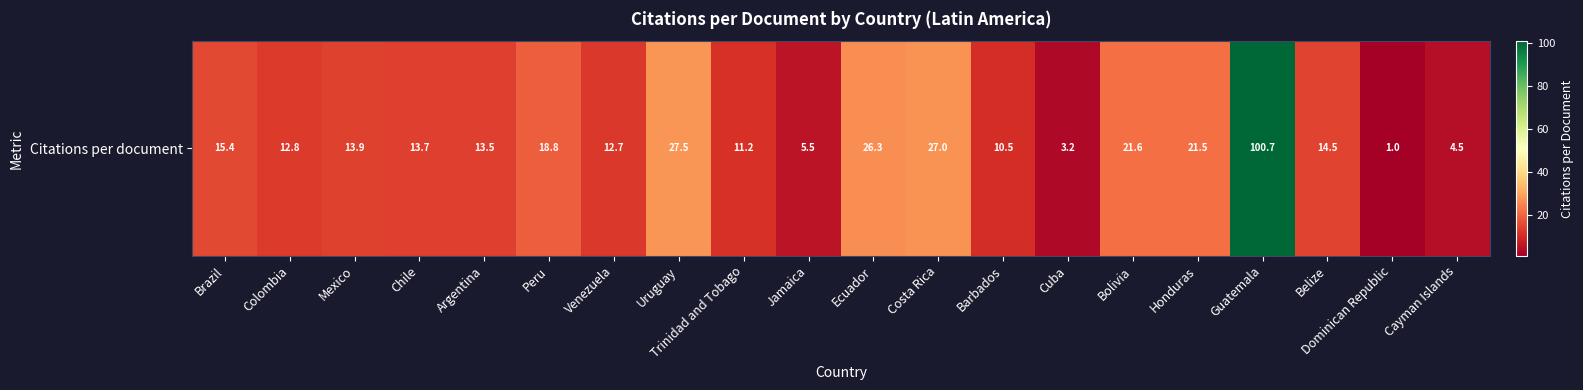

The chart shows a value of 16.9 at Ecuador. True or false?

False